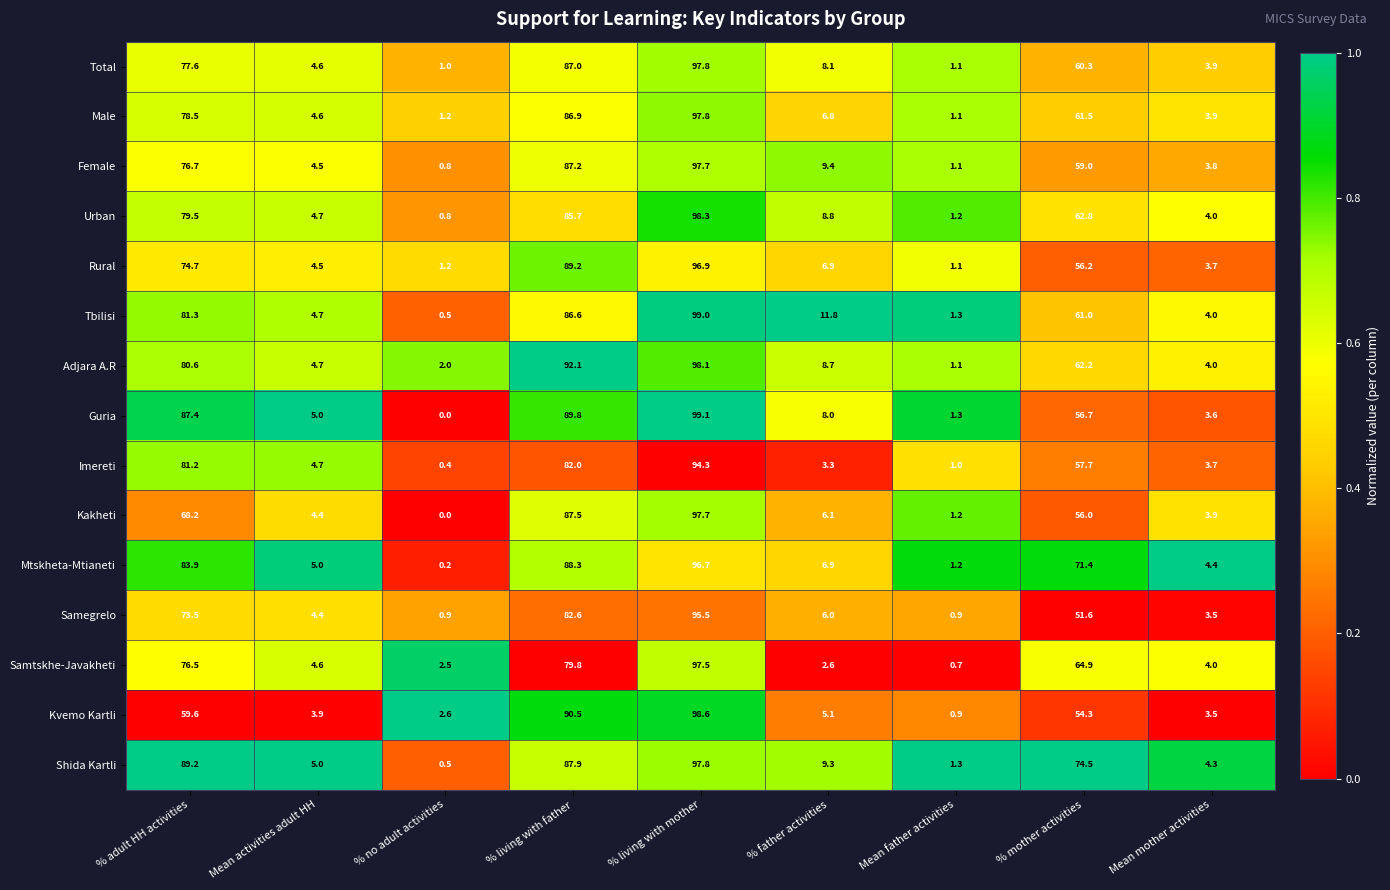

At which label is Mtskheta-Mtianeti closest to 48?

% mother activities